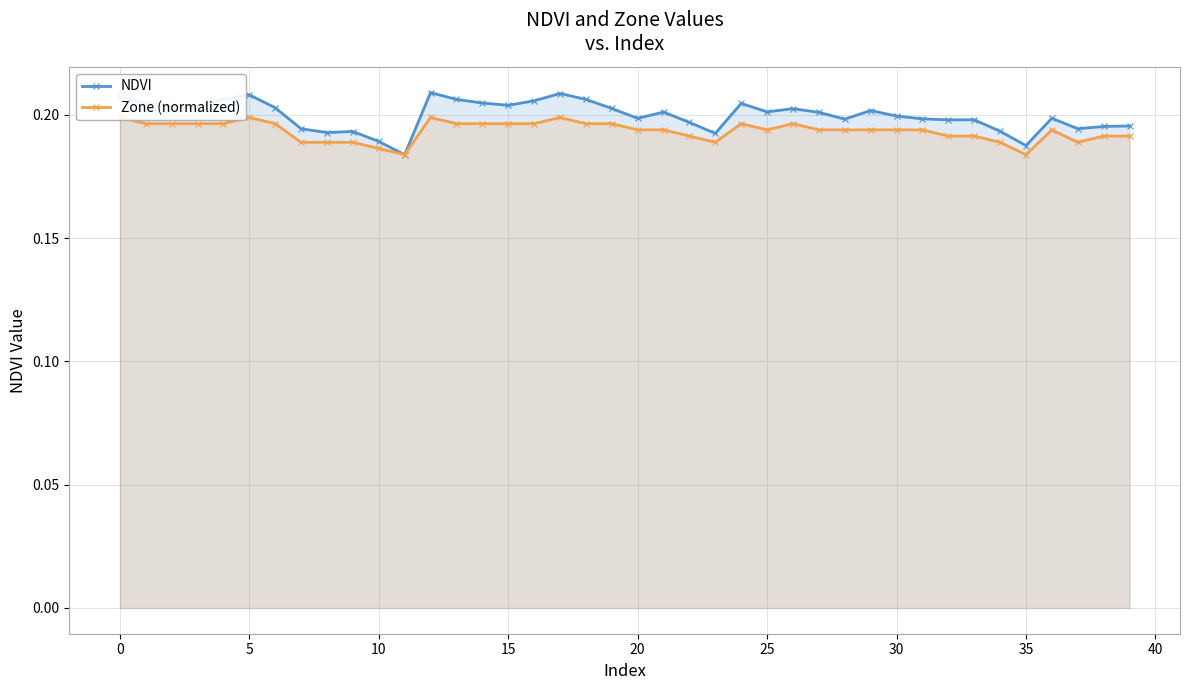

List the series in order of their peak value, highest first.

NDVI, Zone (normalized)